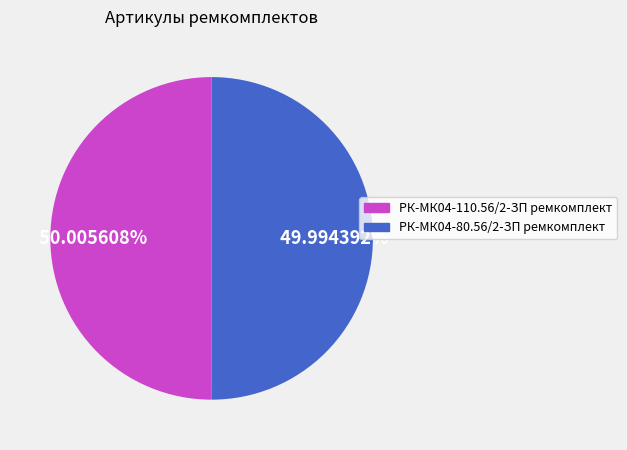

Do РК-МК04-80.56/2-ЗП ремкомплект and РК-МК04-110.56/2-ЗП ремкомплект together represent more than half of the pie?

Yes